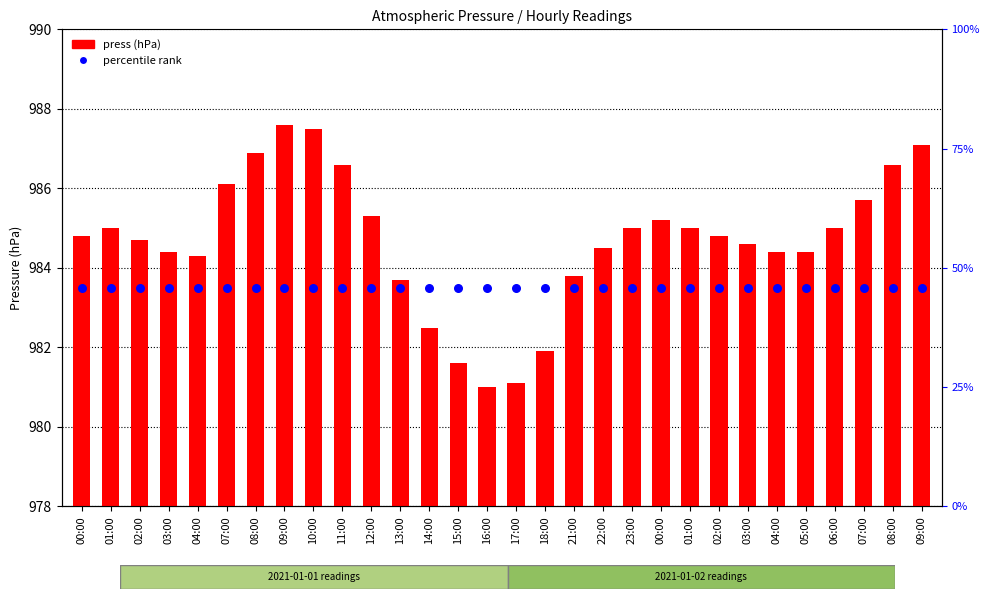

What are all the series names shown in the legend?

press, percentile rank